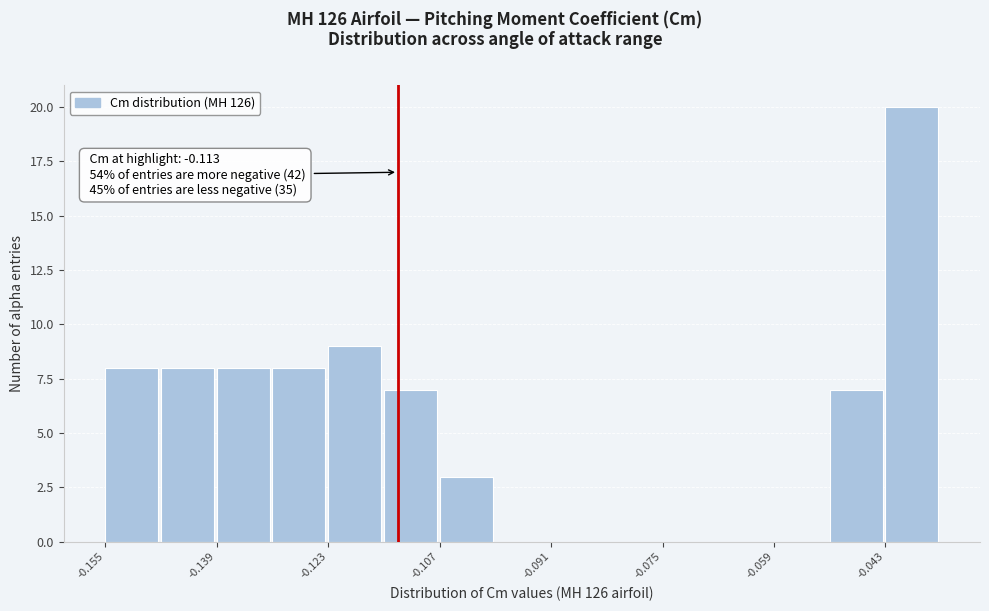

Over which range of the x-axis is the bar tallest?

-0.043 to -0.035